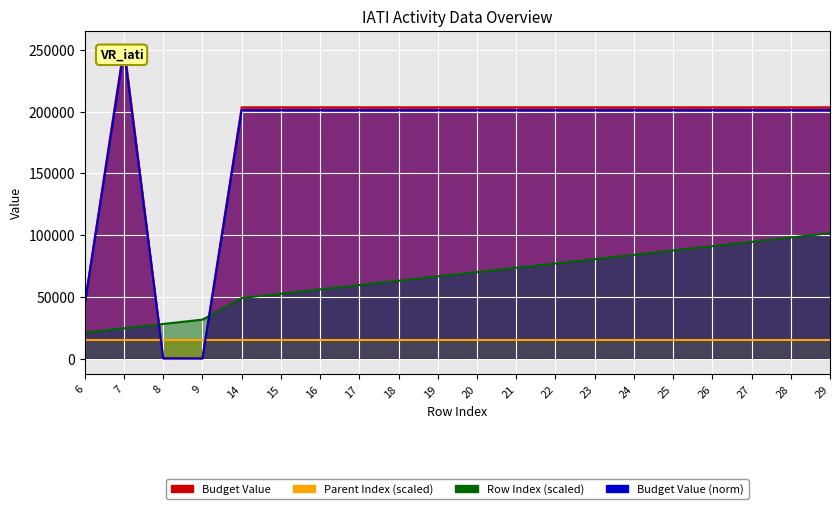

Where do Budget Value and Row Index first cross each other?

7 and 8